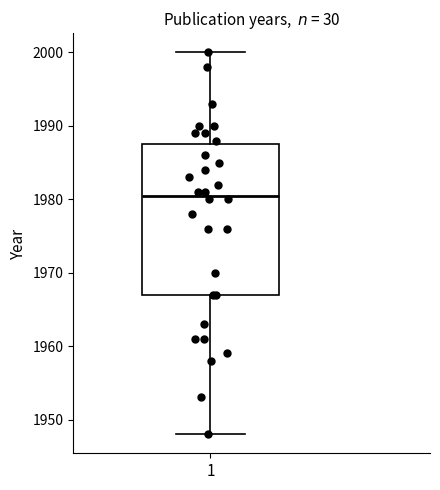

Read this box plot against the y-axis: the position of the median line, the range covered by the box, and the ends of both whiskers. The values are not printed on the chart, so give them approximately, as read against the axis.

median 1981, box 1967 to 1988, whiskers 1948 to 2000